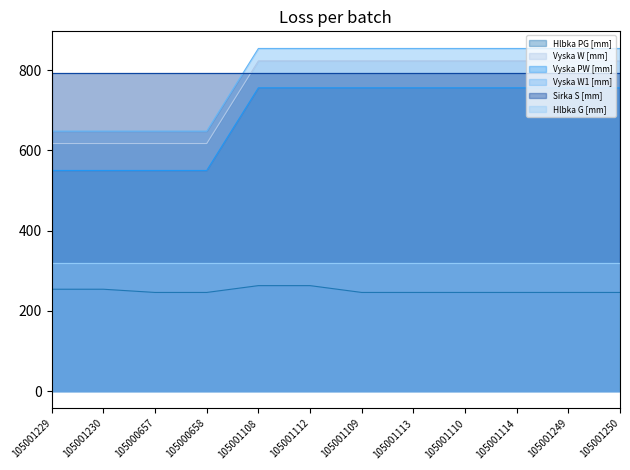

What is the label of the 11th point from the right?

105001230